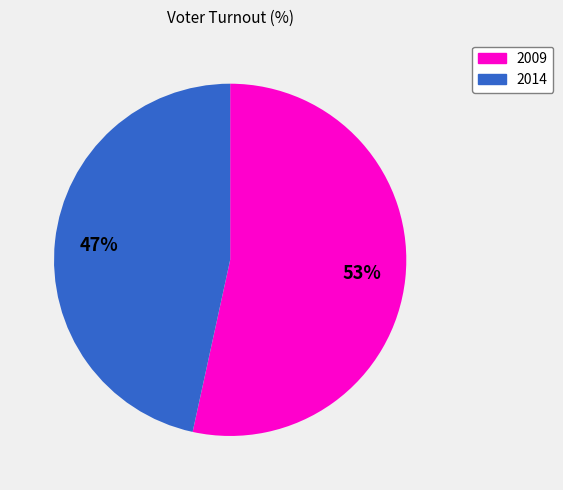

Is there a majority slice in this chart?

Yes